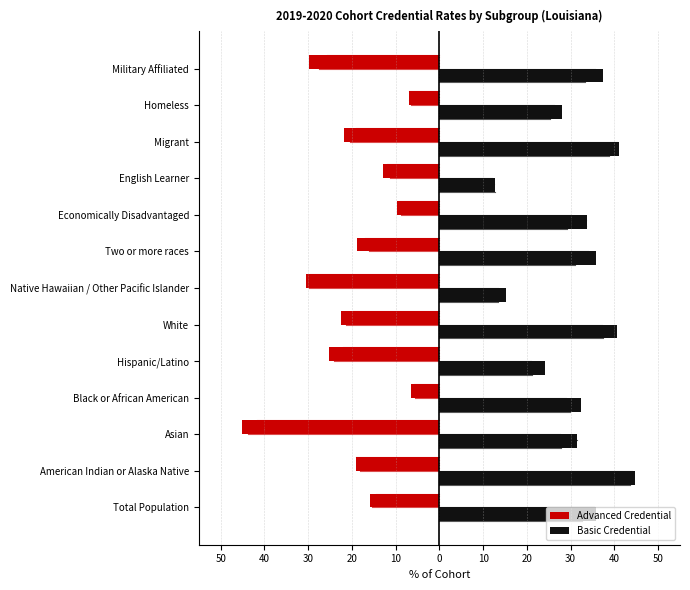

What are all the series names shown in the legend?

Advanced Credential, Basic Credential